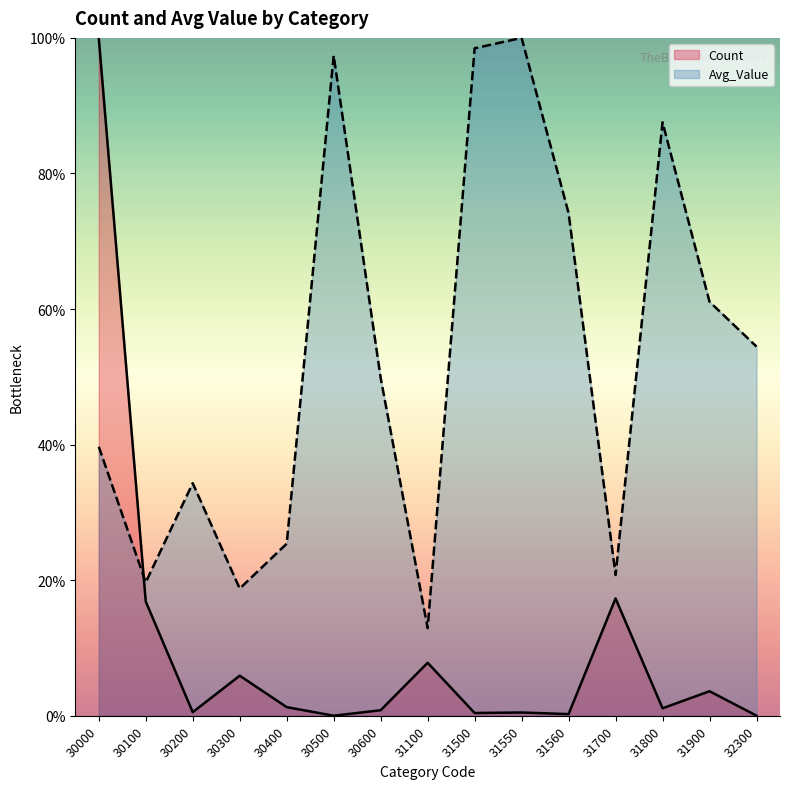

What are all the series names shown in the legend?

Count, Avg_Value